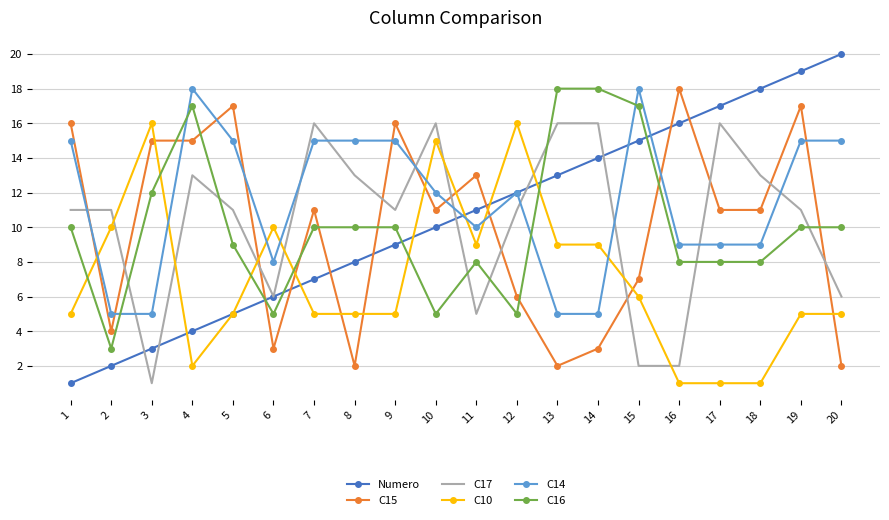

At 16, list the series in order from largest to smallest.

C15, Numero, C14, C16, C17, C10